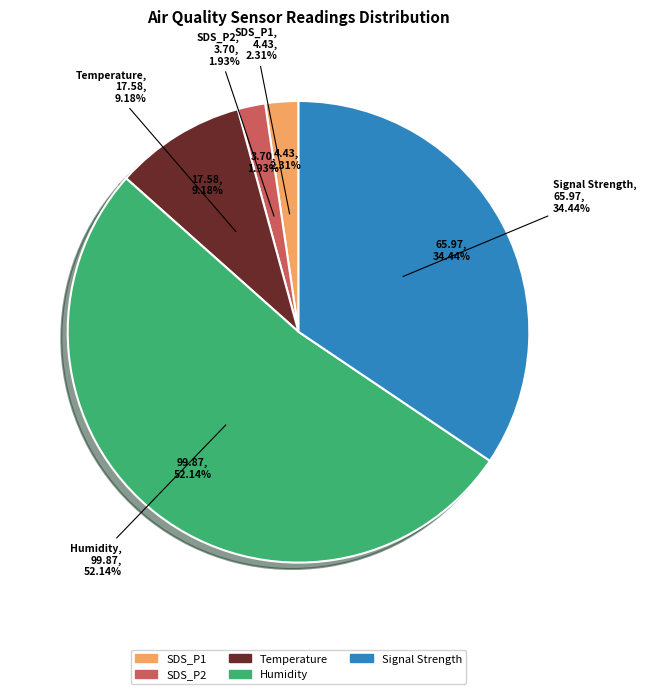

What percentage is the Signal Avg slice, to the nearest percent?

34%